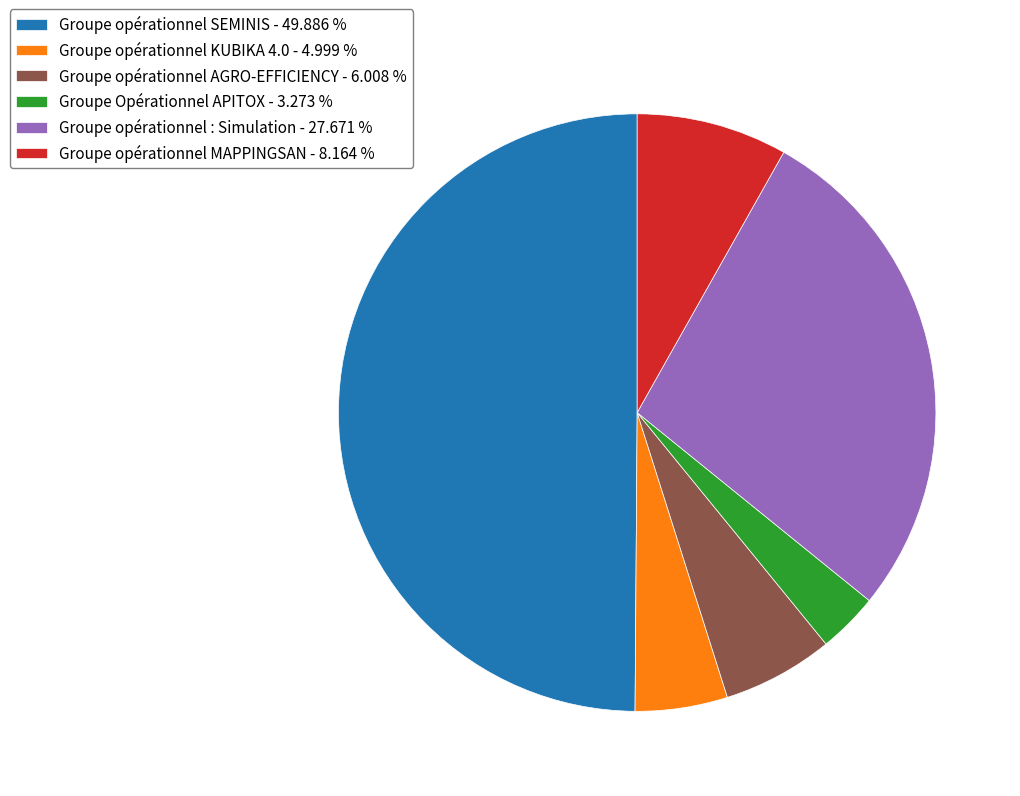

Which has a higher value, Groupe opérationnel KUBIKA 4.0 or Groupe opérationnel SEMINIS?

Groupe opérationnel SEMINIS